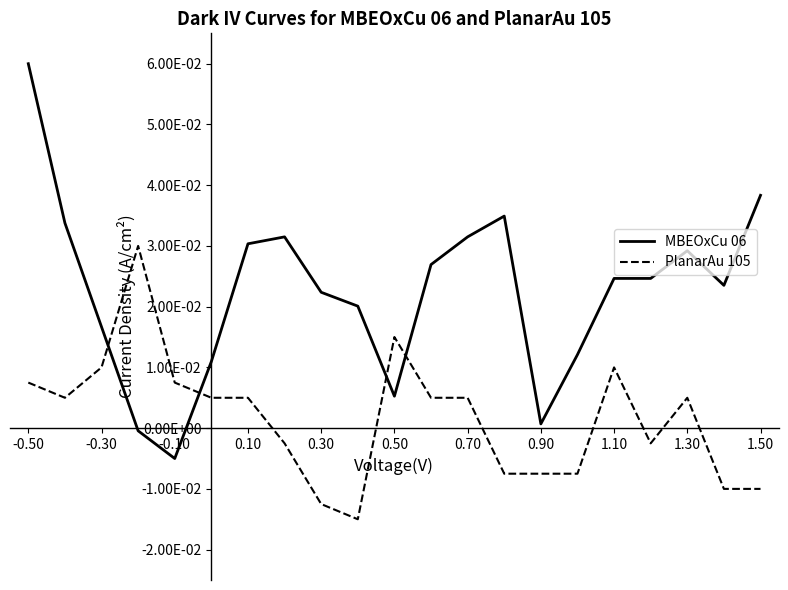

What are all the series names shown in the legend?

MBEOxCu 06, PlanarAu 105